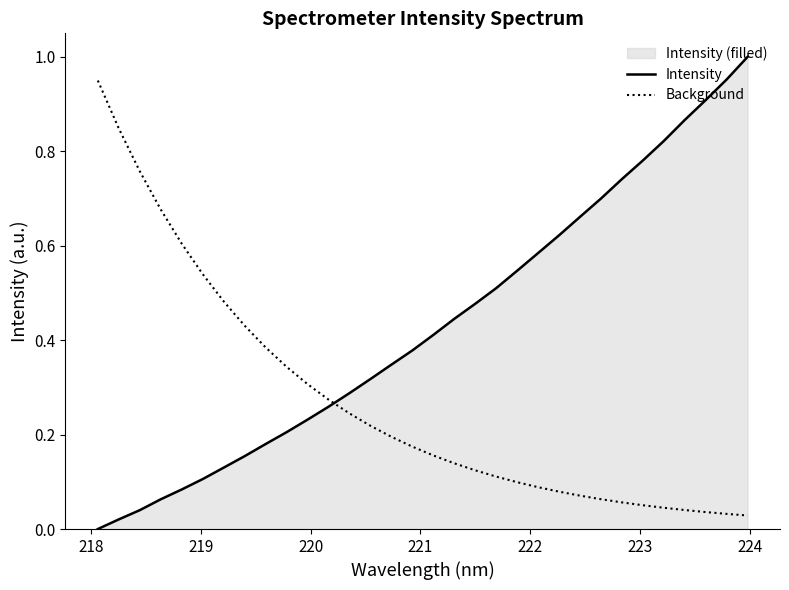

Rank the series by their average value, from lowest to highest.

Background, Intensity